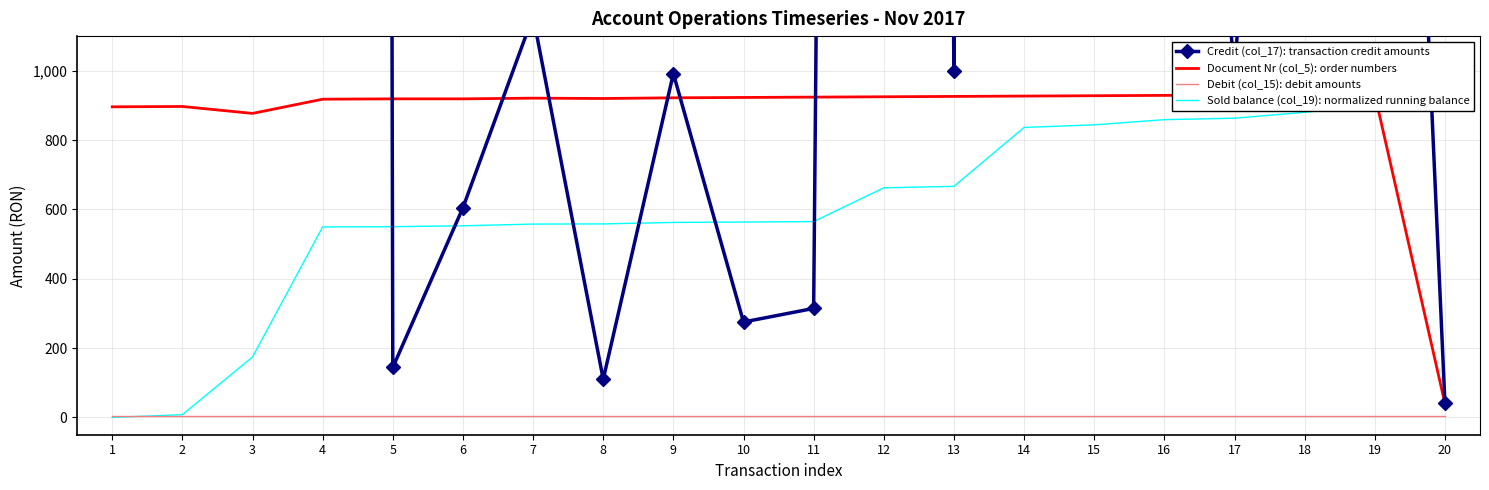

Reading left to right, transcribe all the data shown in this chart.

Credit (col_17): transaction credit amounts: 1=1600.0	2=1822.0	3=38889.2	4=87678.1	5=144.0	6=605.0	7=1158.0	8=110.0	9=992.0	10=275.2	11=314.4	12=22752.0	13=998.0	14=39707.1	15=1742.0	16=3486.5	17=988.5	18=3989.8	19=4565.0	20=41.4
Document Nr (col_5): order numbers: 1=896.0	2=897.0	3=877.0	4=918.0	5=919.0	6=919.0	7=921.0	8=920.0	9=922.0	10=923.0	11=924.0	12=925.0	13=926.0	14=927.0	15=928.0	16=929.0	17=930.0	18=931.0	19=932.0	20=40.0
Debit (col_15): debit amounts: 1=5.0	2=5.0	3=5.0	4=5.0	5=5.0	6=5.0	7=5.0	8=5.0	9=5.0	10=5.0	11=5.0	12=5.0	13=5.0	14=5.0	15=5.0	16=5.0	17=5.0	18=5.0	19=5.0	20=5.0
Sold balance (col_19): normalized running balance: 1=0.0	2=7.8	3=174.3	4=549.6	5=550.2	6=552.8	7=557.7	8=558.2	9=562.4	10=563.6	11=565.0	12=662.4	13=666.6	14=836.6	15=844.0	16=859.0	17=863.2	18=880.3	19=899.8	20=900.0